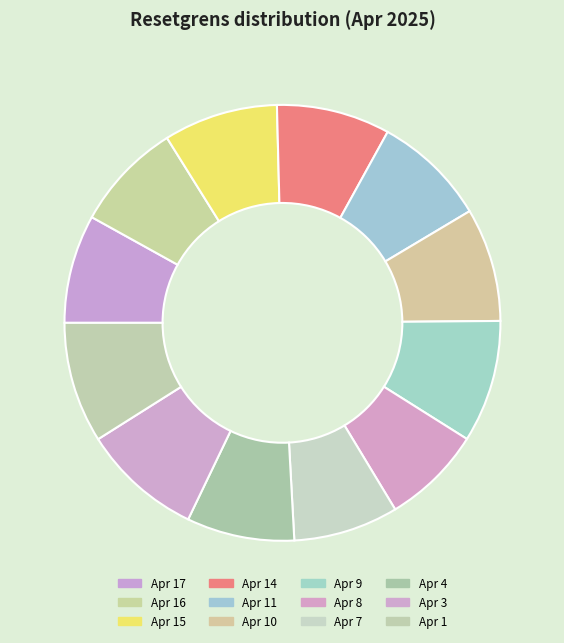

How many segments does this pie chart have?

12